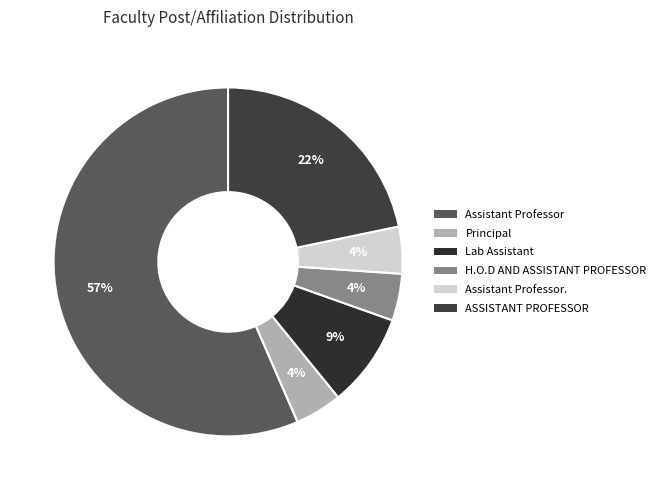

How many slices are in this pie chart?

6